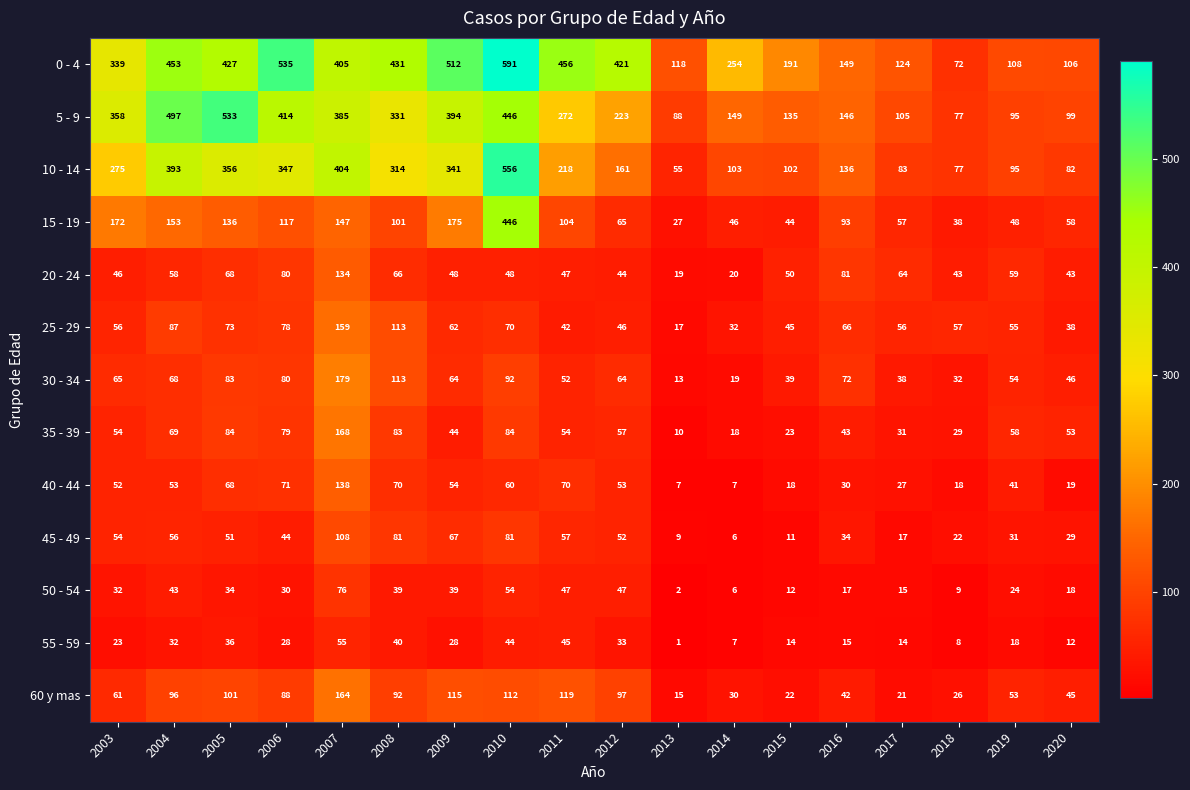

What is the difference between the second highest and second lowest values in the 15 - 19 series?

137